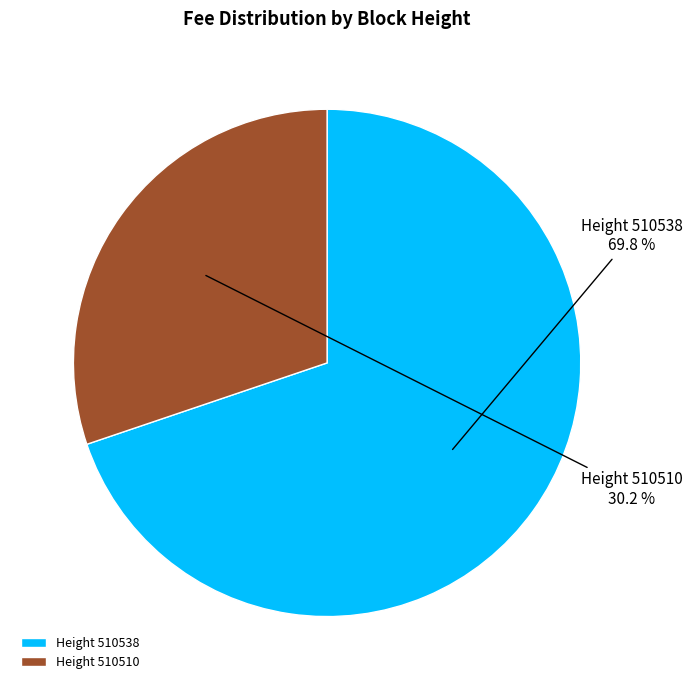

How many slices are in this pie chart?

2